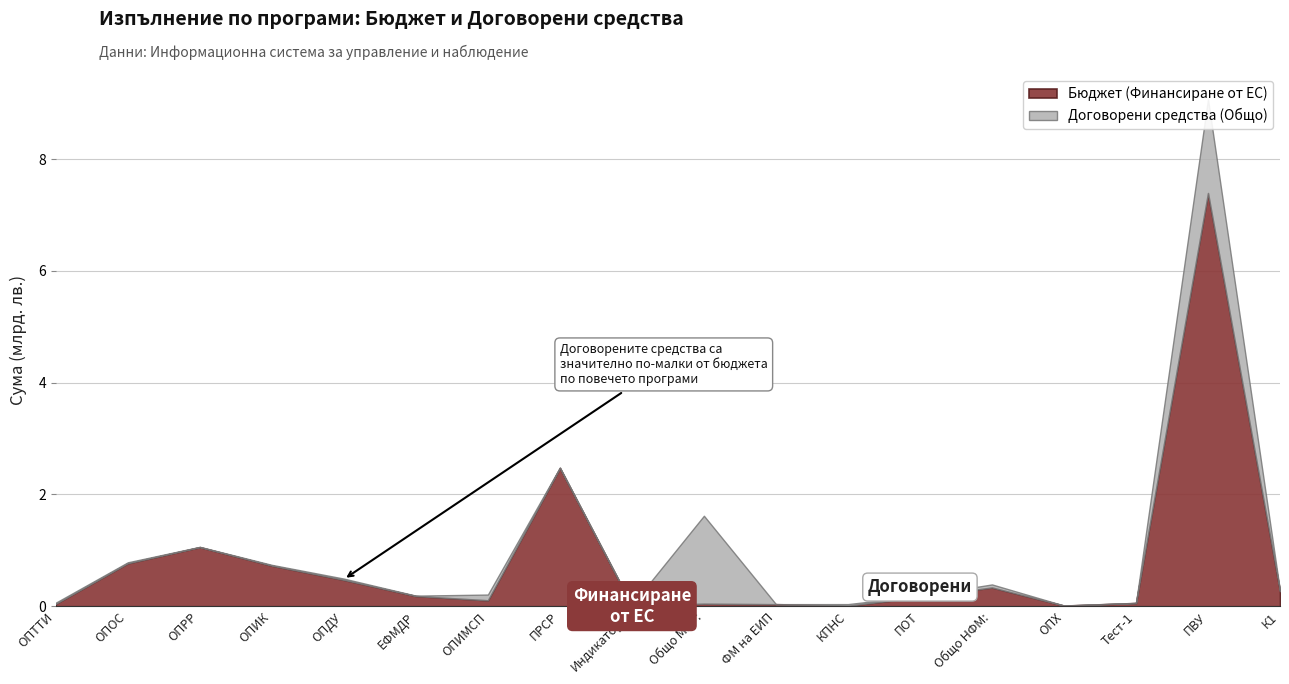

True or false: Договорени средства (Общо) has a value of 21514601.5 at ОПТТИ.

True